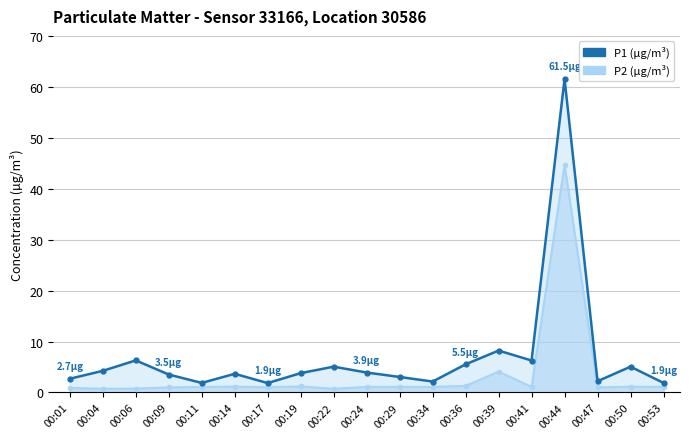

What is the value of the P1 (µg/m³) point at the 1st from the left?

2.7